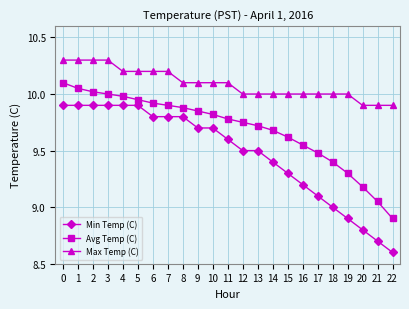

What are all the series names shown in the legend?

Min Temp (C), Avg Temp (C), Max Temp (C)